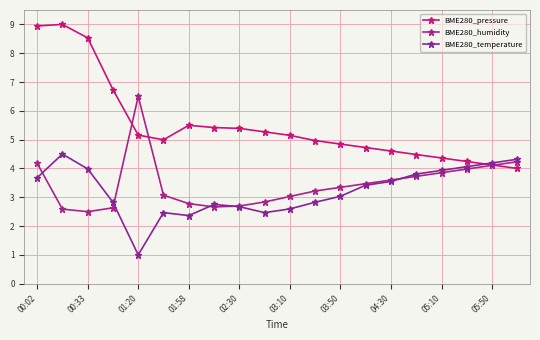

Where is BME280_pressure nearest to the value 6?

01:58